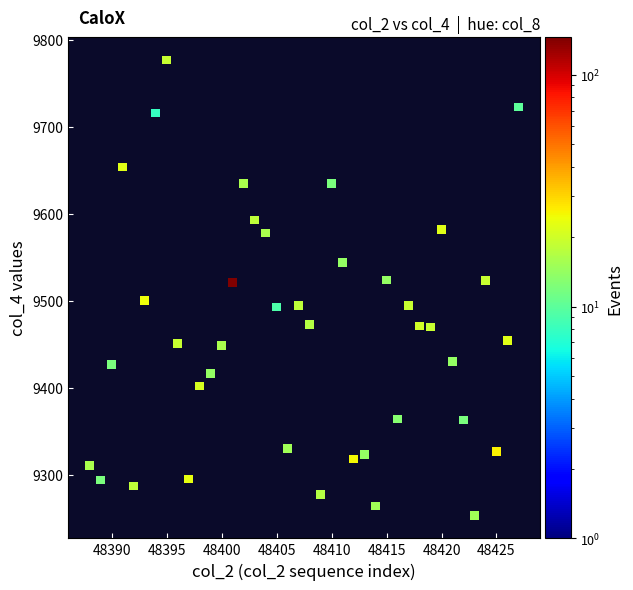

What is the range of X values (max minus min)?

39